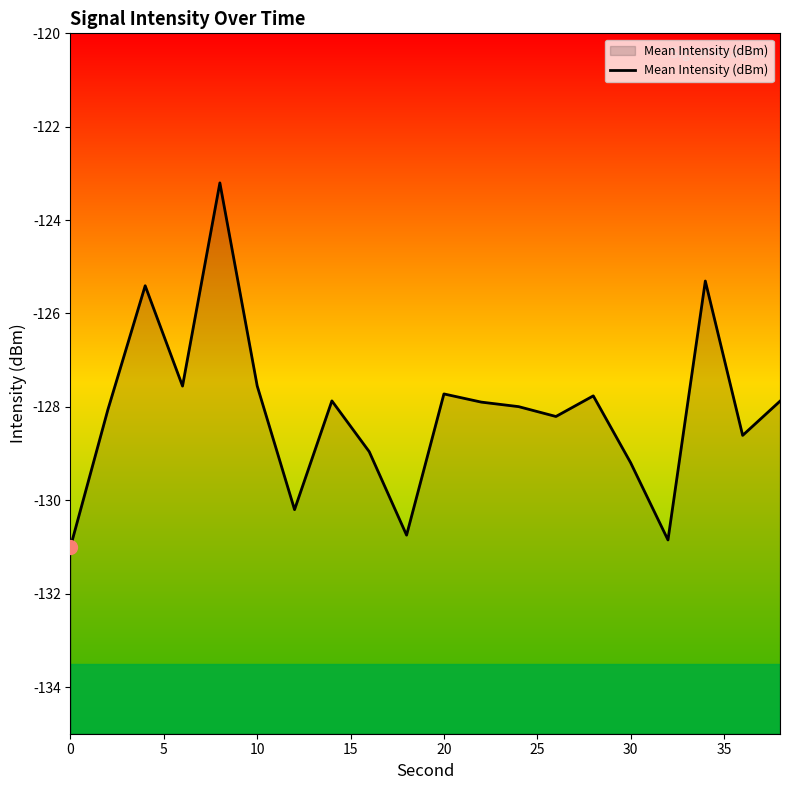

What is the maximum value shown in the chart?

-123.2